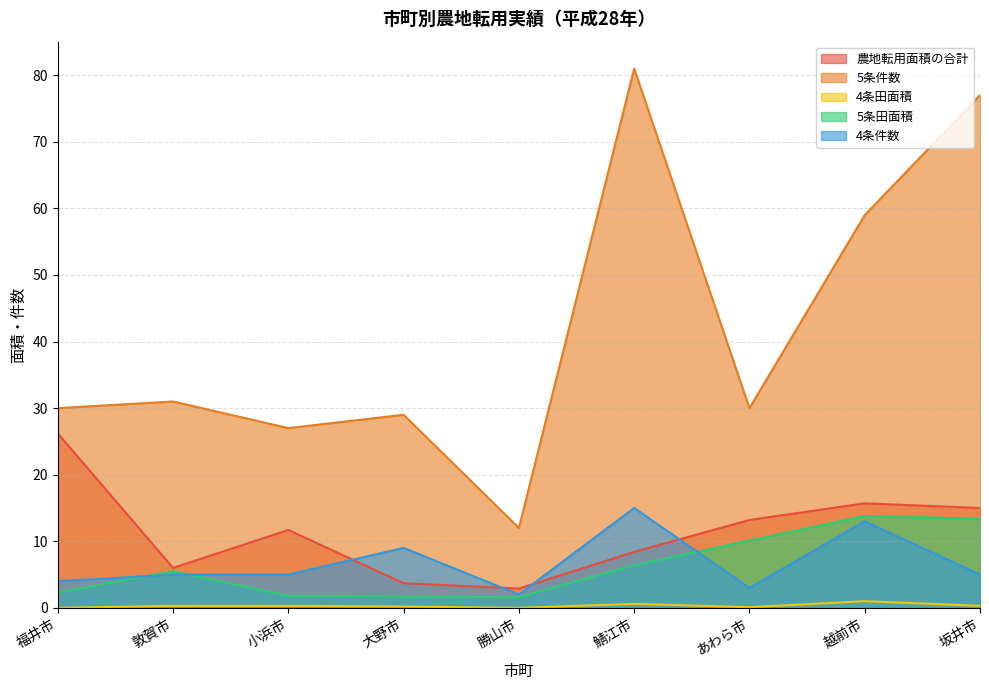

What is the value of the 4条件数 point at the 1st from the left?

4.0